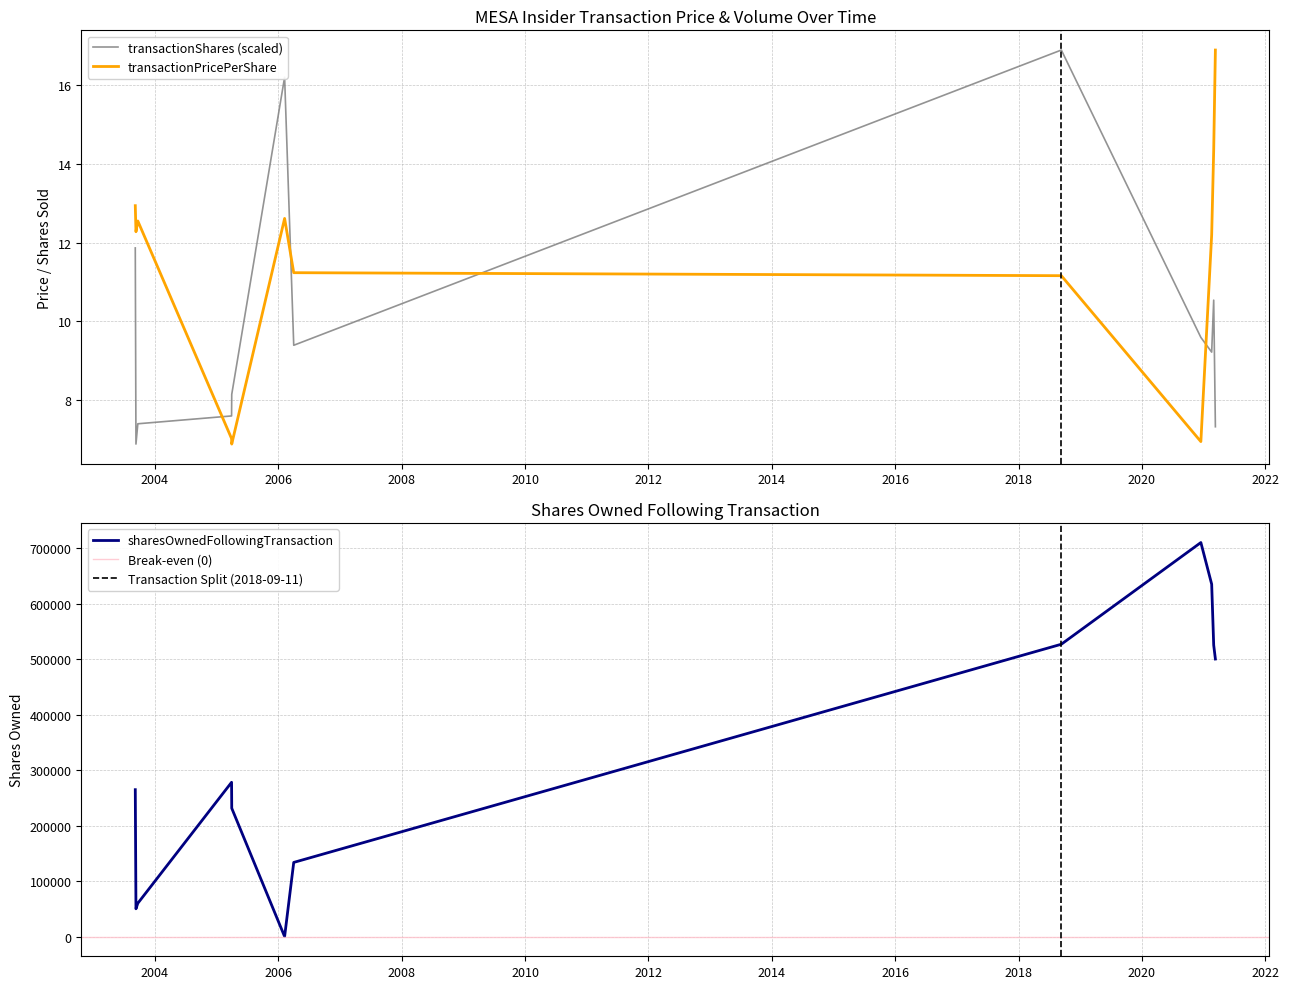

Rank the series at 2006-04-03 from lowest to highest value.

transactionShares, transactionPricePerShare, sharesOwnedFollowingTransaction